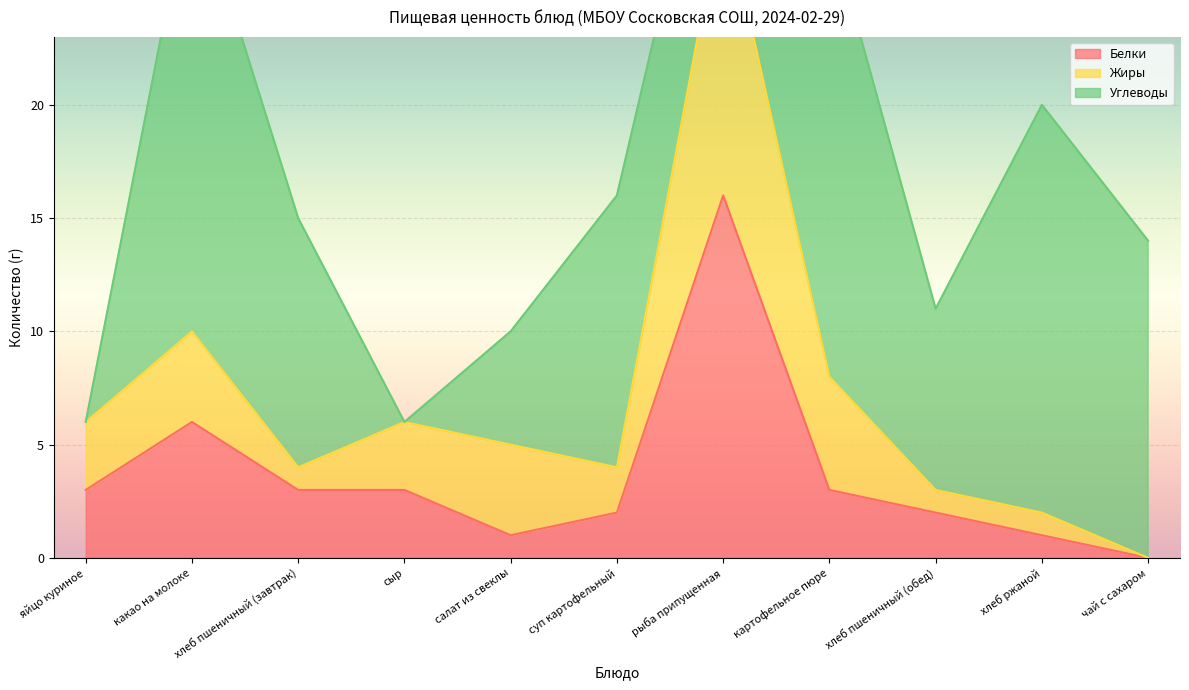

How many categories are shown in the chart?

11